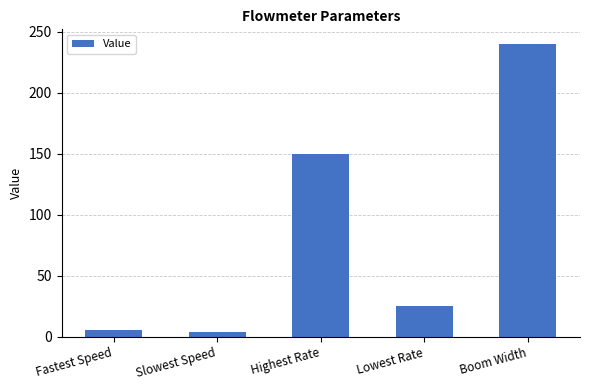

Are the bars horizontal?

No